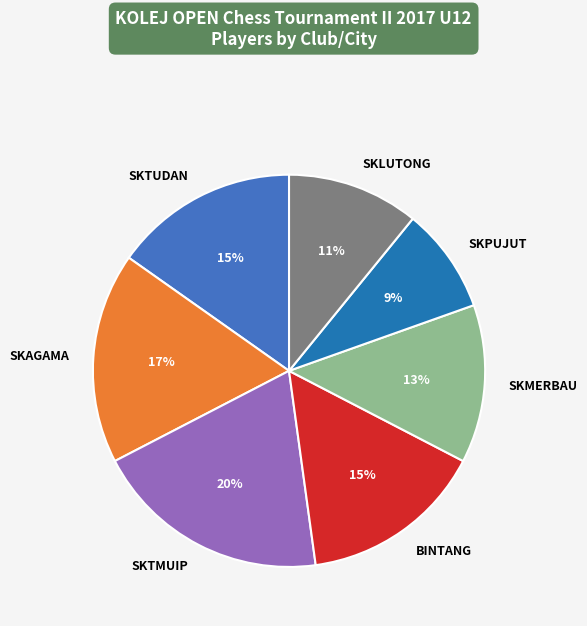

Does SKTMUIP represent more than half of the total?

No